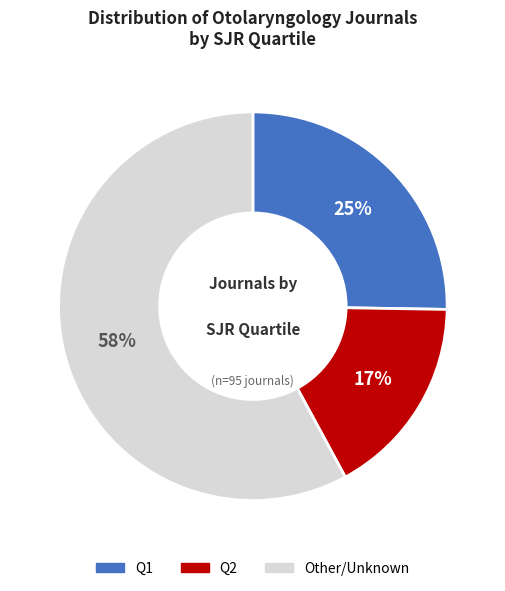

How many segments does this pie chart have?

3